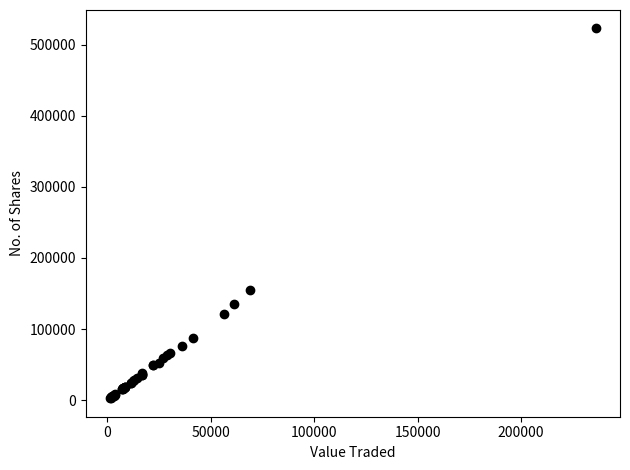

What Y value in the scatter plot is closest to 262702?

155096